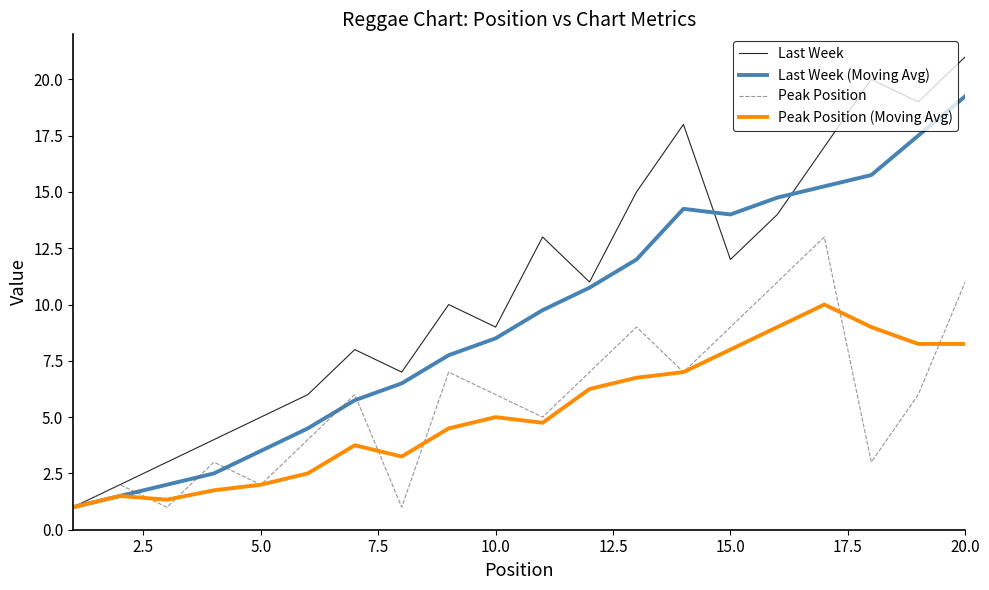

What is the minimum value for Last Week (Moving Avg)?

1.0